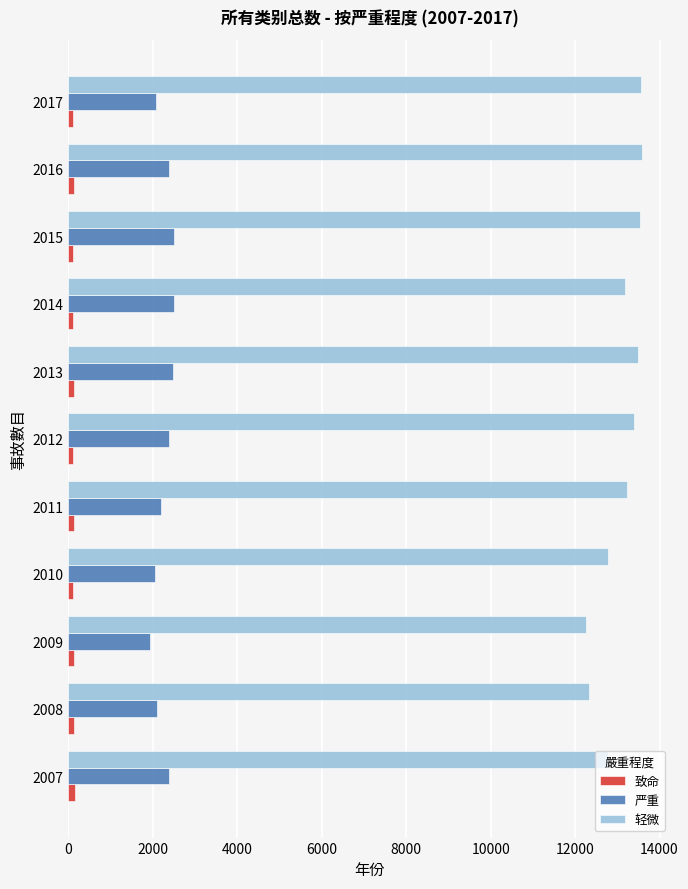

At how many categories does at least one series exceed 9480?

11